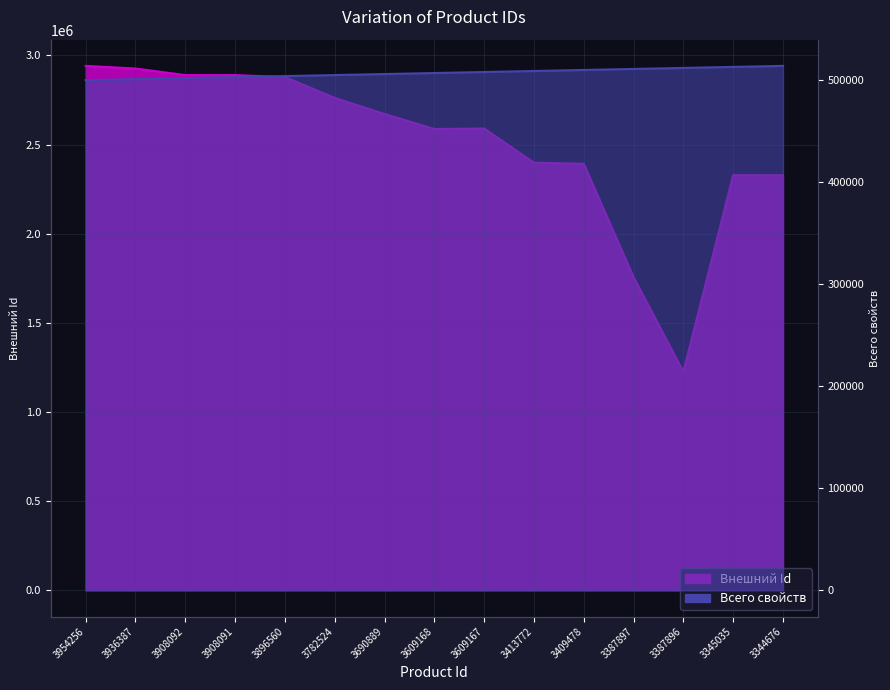

What is the greatest value displayed?

2941306